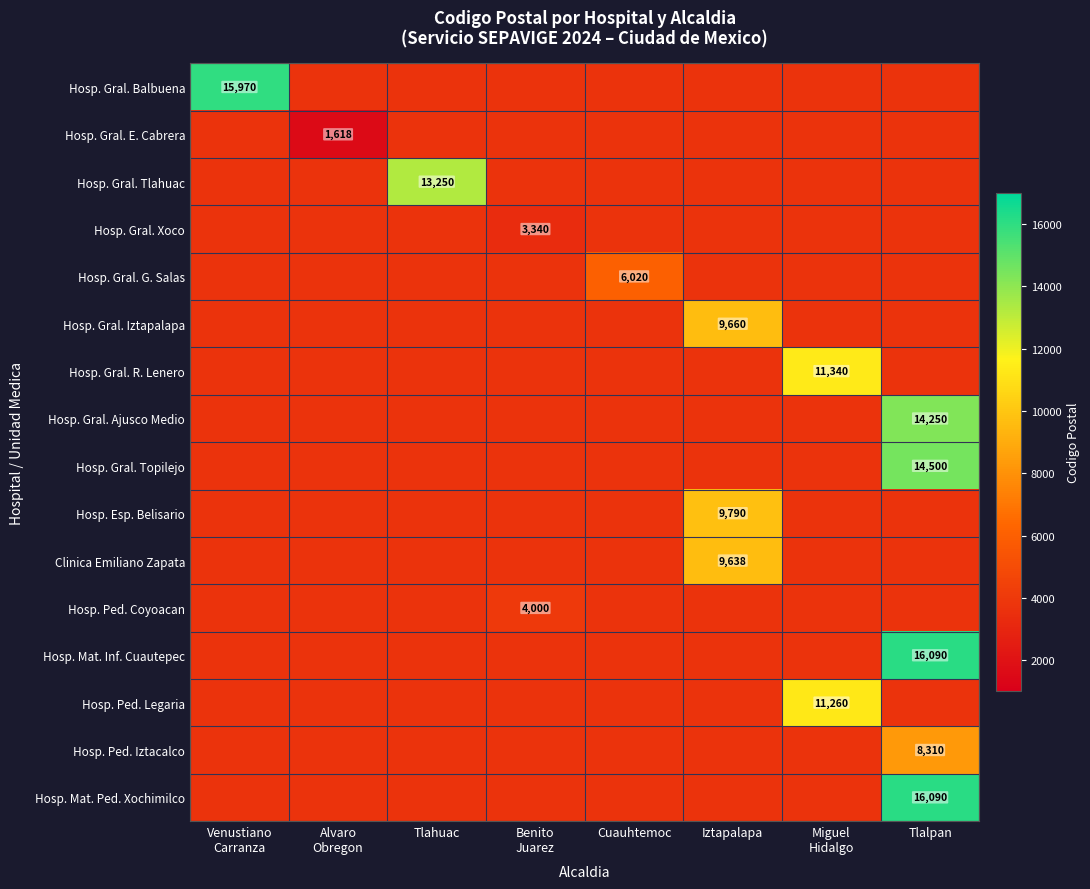

How many values in Hosp. Gral. Tlahuac are above zero?

1